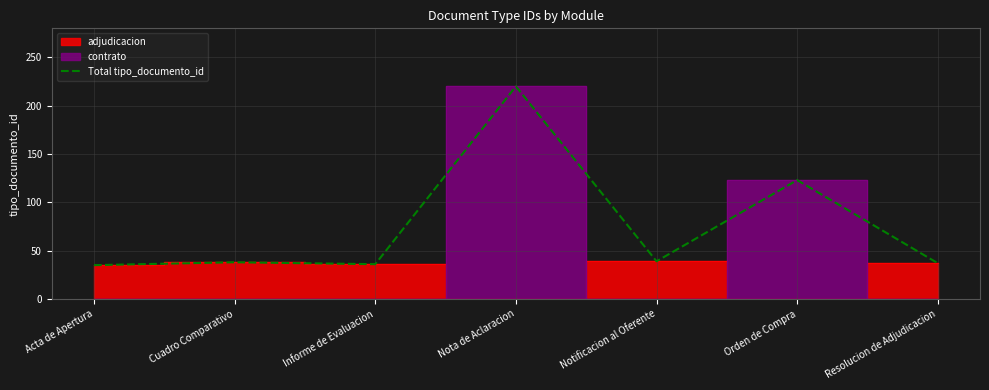

What is the label of the 6th point from the right?

Cuadro Comparativo